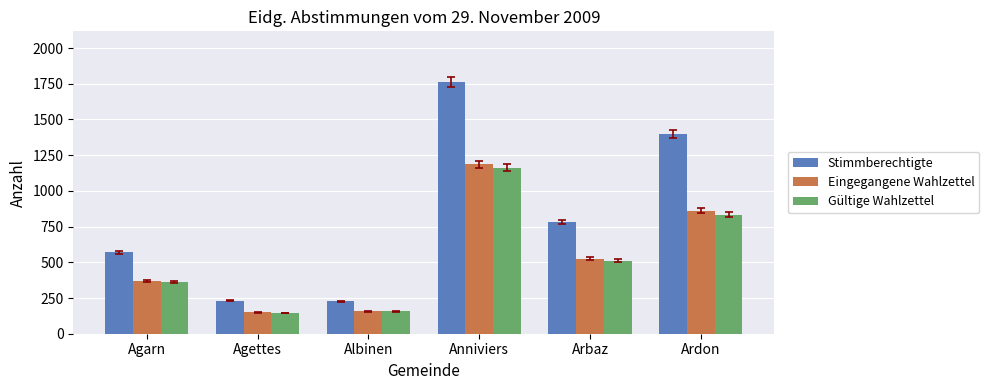

Which series has the largest range (max minus min)?

Stimmberechtigte